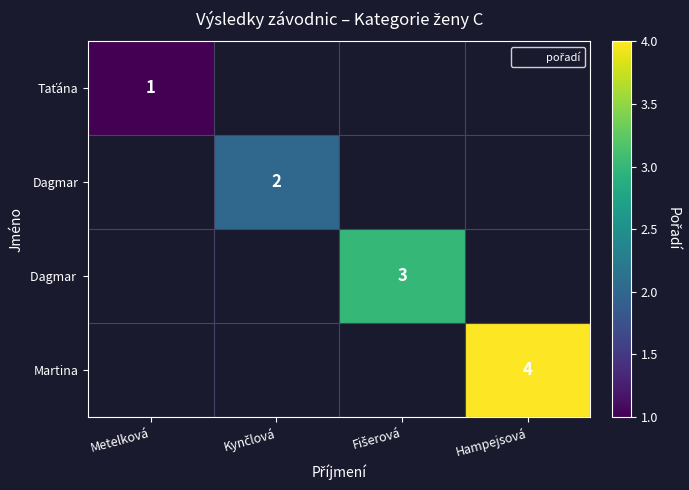

Count the number of categories in the chart.

4